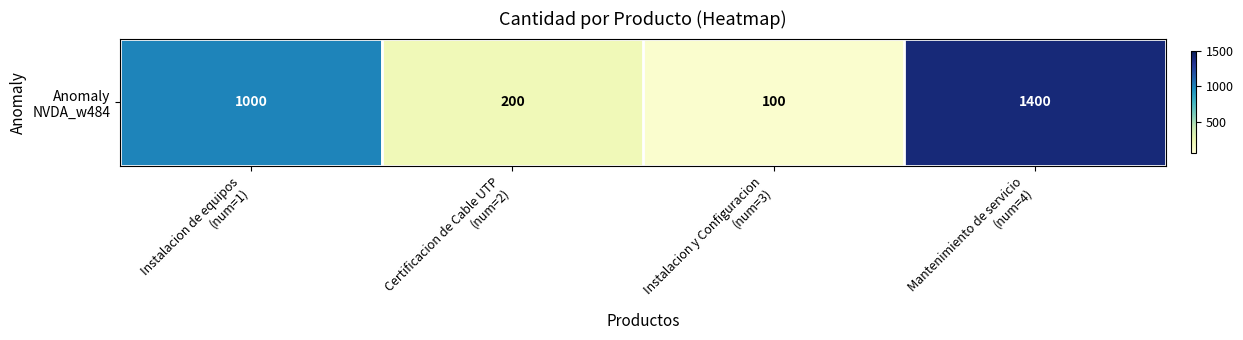

What is the change in value from Certificacion de Cable UTP
(num=2) to Mantenimiento de servicio
(num=4)?

+1200